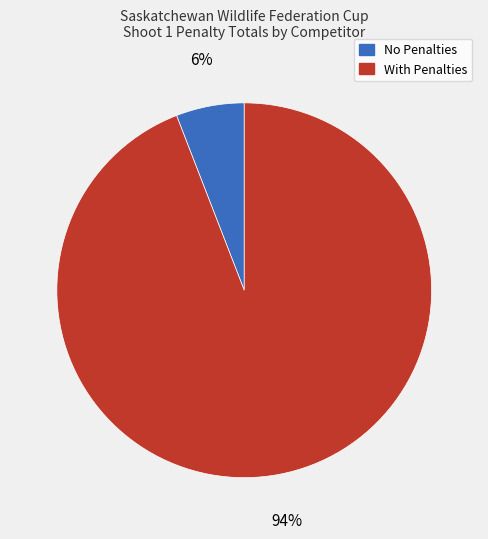

How many slices are in this pie chart?

2